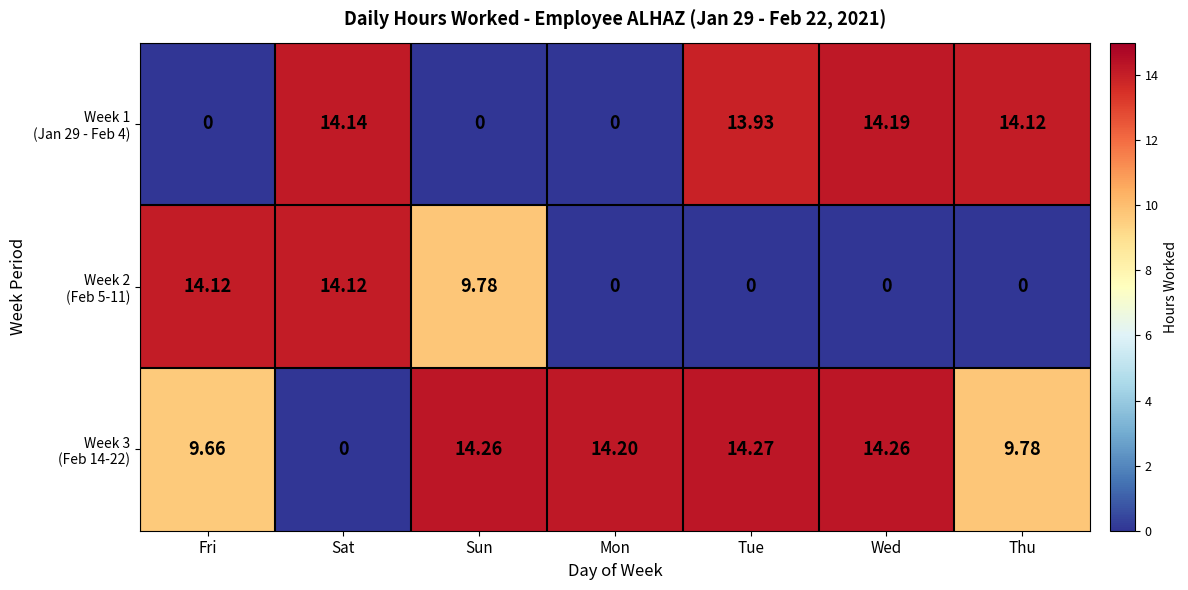

What is the difference between the highest and lowest values at Wed?

14.3